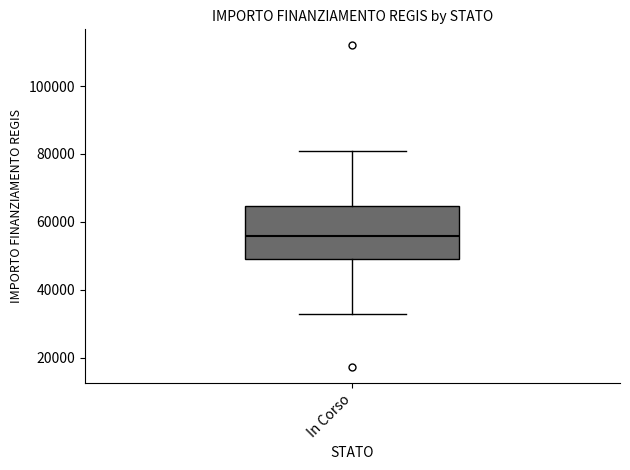

Read this box plot against the y-axis: the position of the median line, the range covered by the box, and the ends of both whiskers. The values are not printed on the chart, so give them approximately, as read against the axis.

median 56000, box 50000 to 64000, whiskers 32000 to 80000